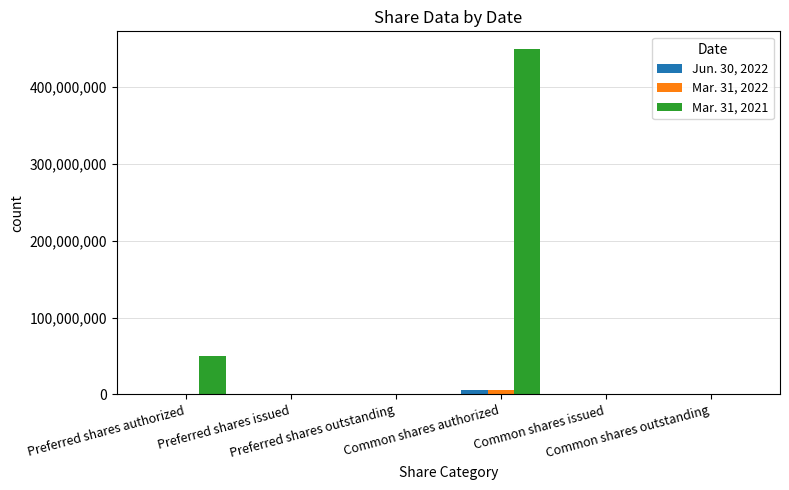

Count the Mar. 31, 2022 values in the range 0 to 1000000.

5